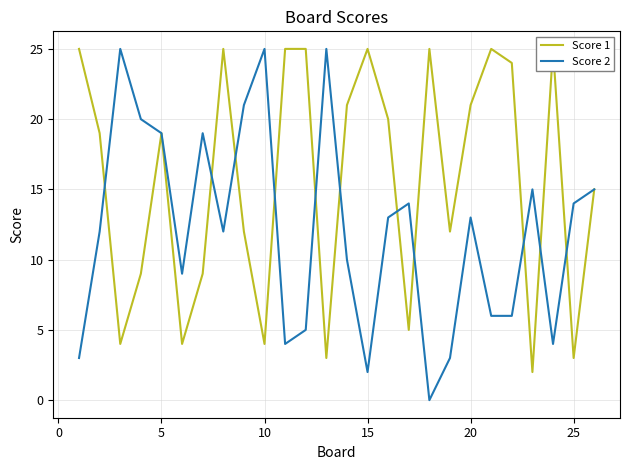

At how many categories does at least one series exceed 14?

22